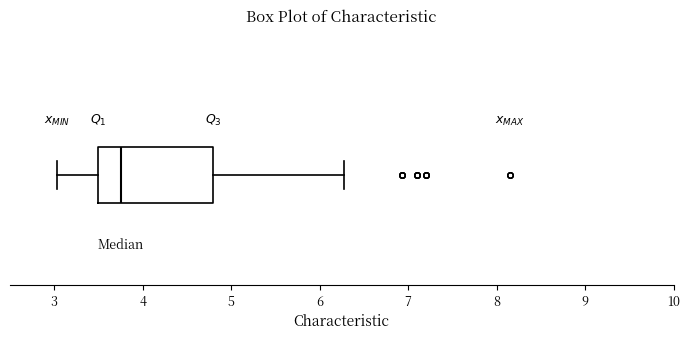

Read this box plot against the x-axis: the position of the median line, the range covered by the box, and the ends of both whiskers. The values are not printed on the chart, so give them approximately, as read against the axis.

median 3.8, box 3.5 to 4.8, whiskers 3.0 to 6.3